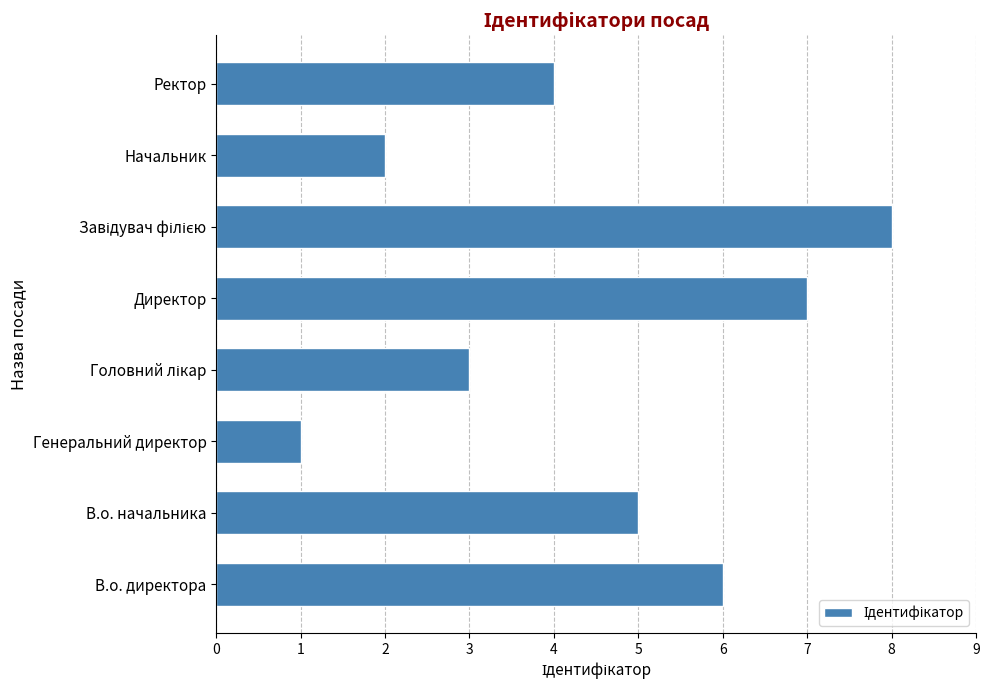

What is the minimum value shown in the chart?

1